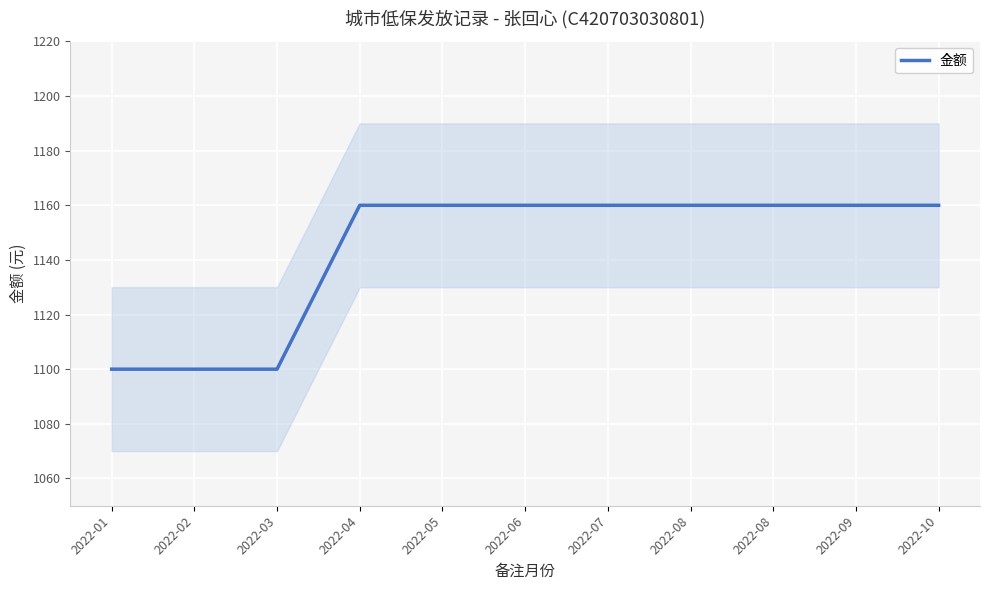

What is the difference between the values at 2022-02 and 2022-08?

60